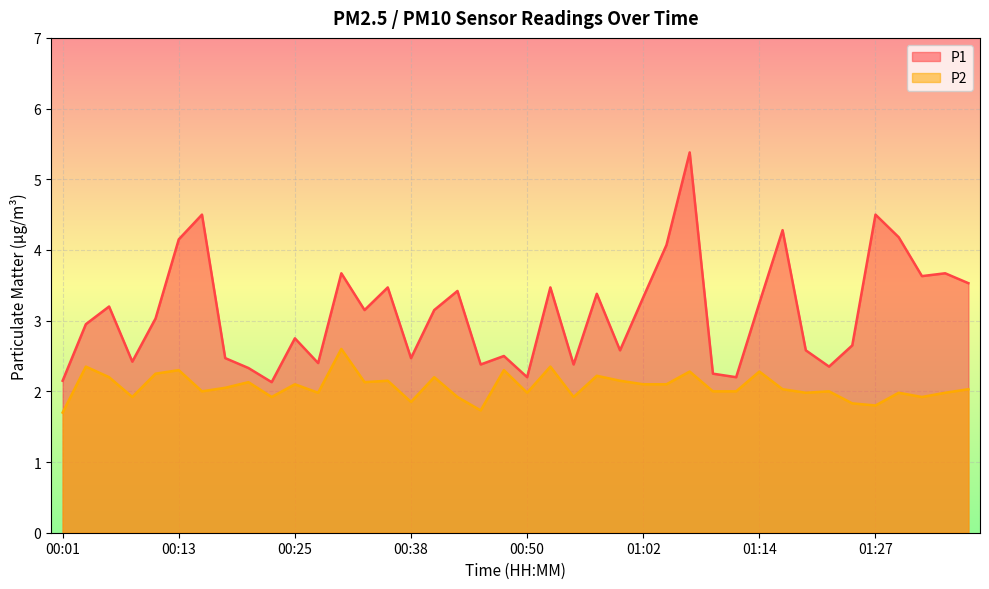

Rank the series by their maximum value, from lowest to highest.

P2, P1